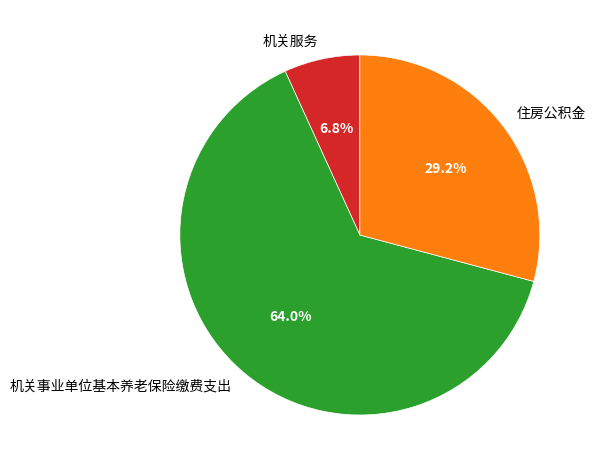

To the nearest percent, what is the difference between the largest and smallest slice percentages?

57%